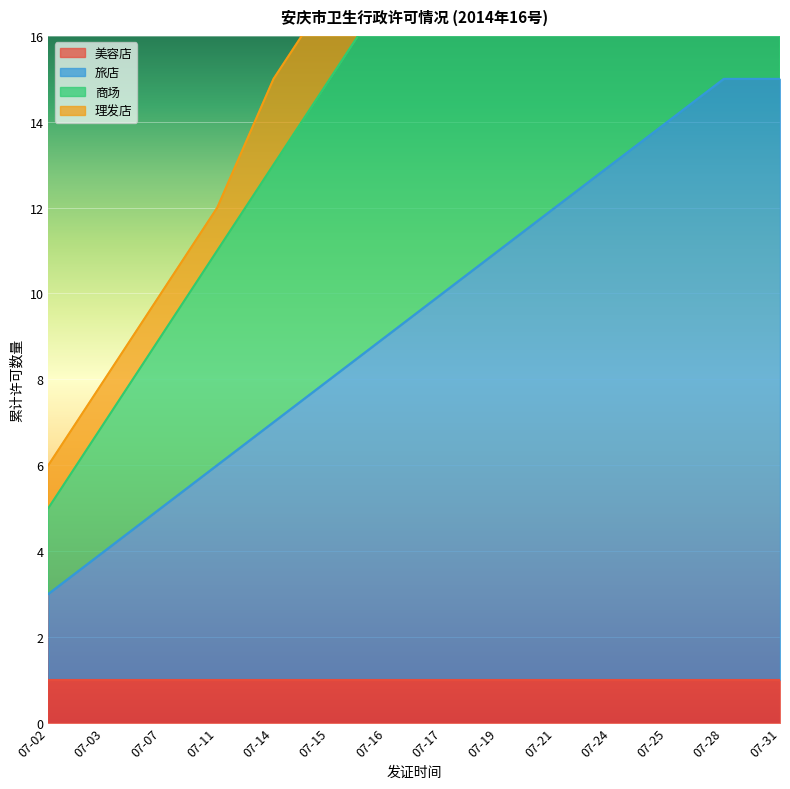

Is the value of 理发店 at 07-28 greater than the value of 商场 at 07-28?

Yes